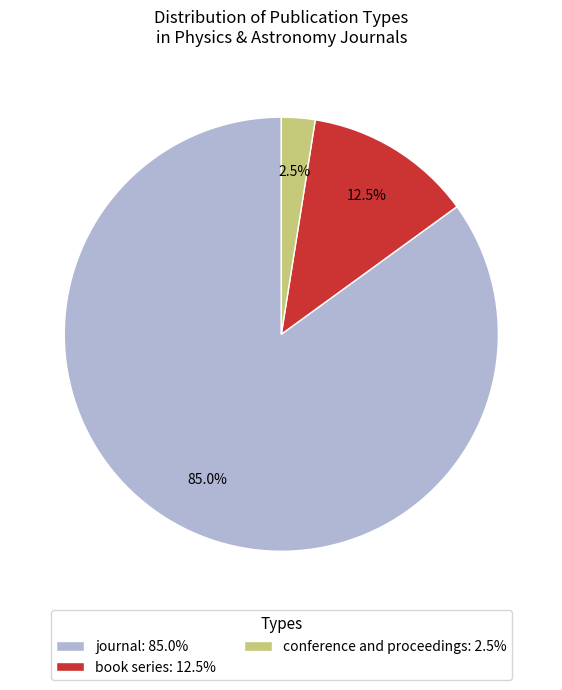

How many slices are in this pie chart?

3